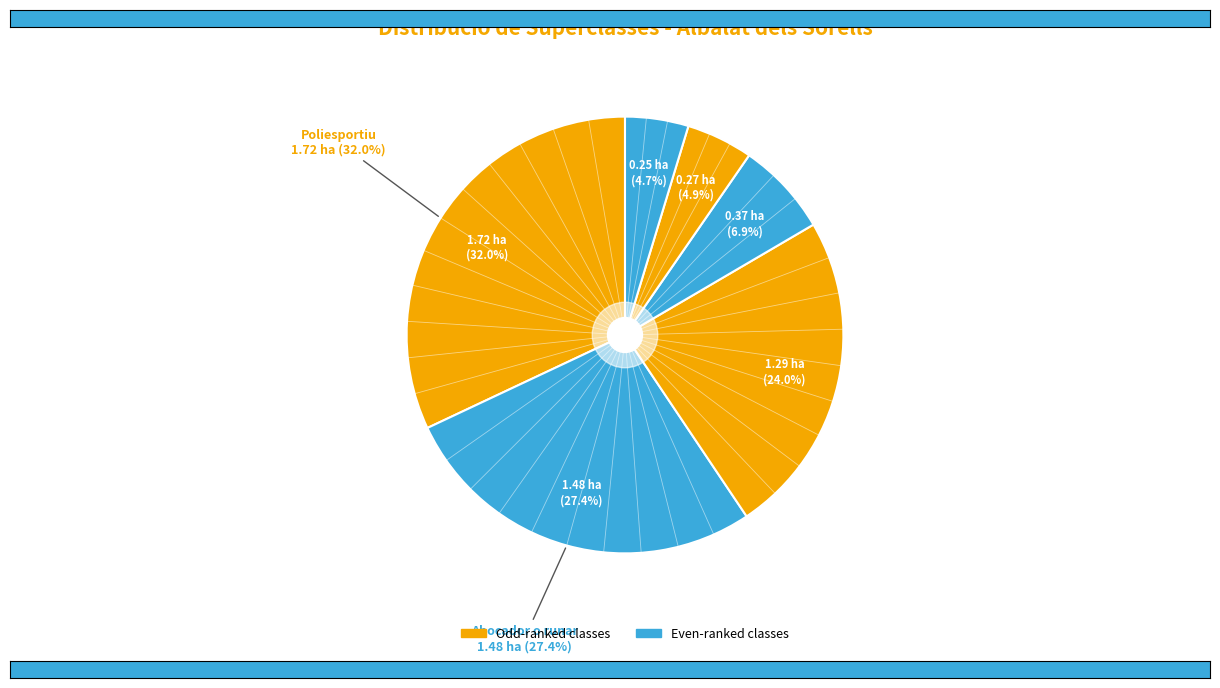

True or false: Poliesportiu accounts for 40% of the total.

False